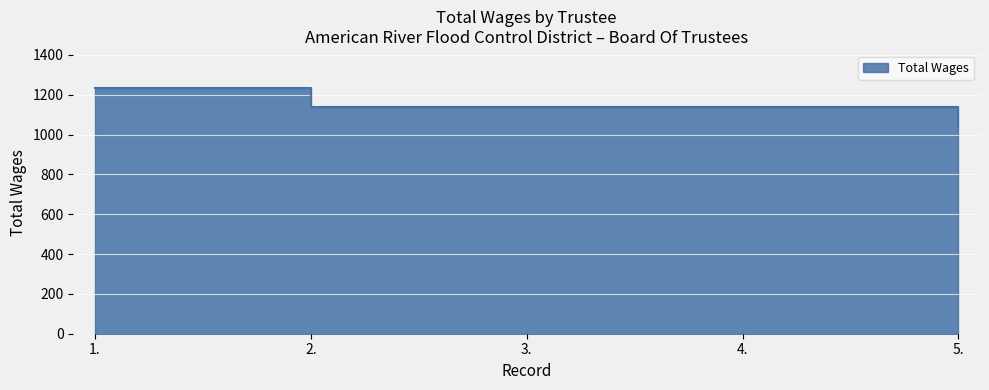

Reading right to left, extract all data points from this chart.

5.=1045	4.=1140	3.=1140	2.=1140	1.=1235